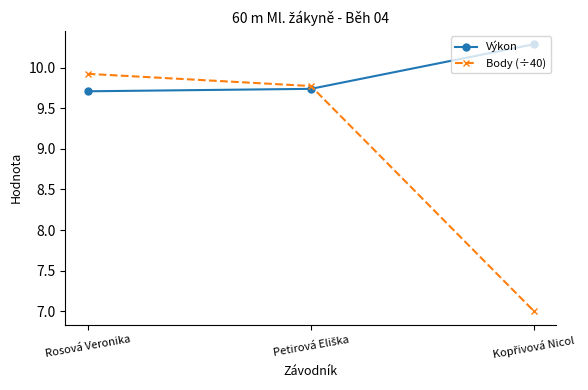

The value of Body (÷40) at Rosová Veronika is 9.9. True or false?

True